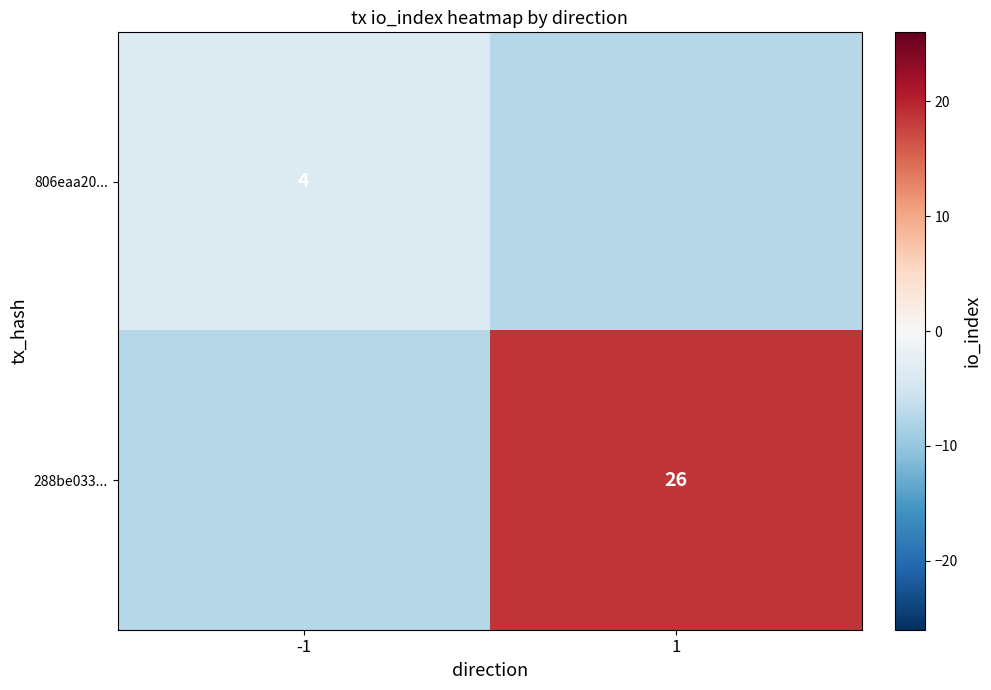

The value of 288be033... at 1 is 44.8. True or false?

False